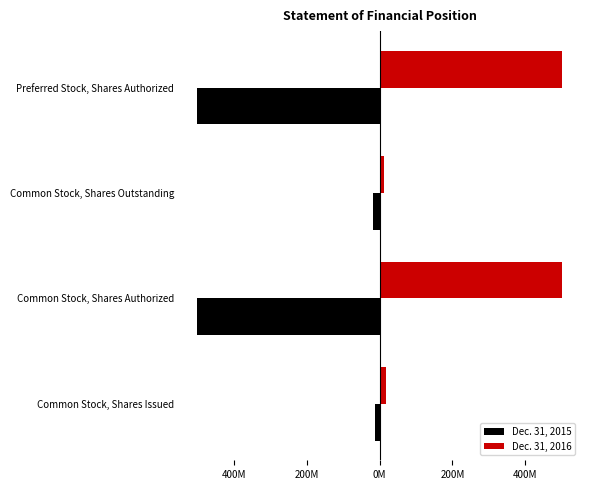

What are all the series names shown in the legend?

Dec. 31, 2015, Dec. 31, 2016